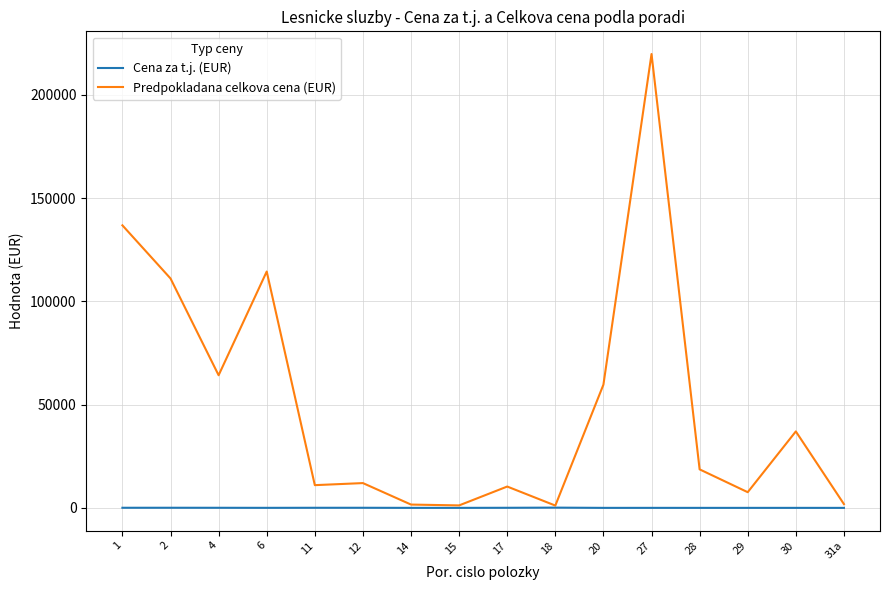

What is the maximum value shown in the chart?

219785.7